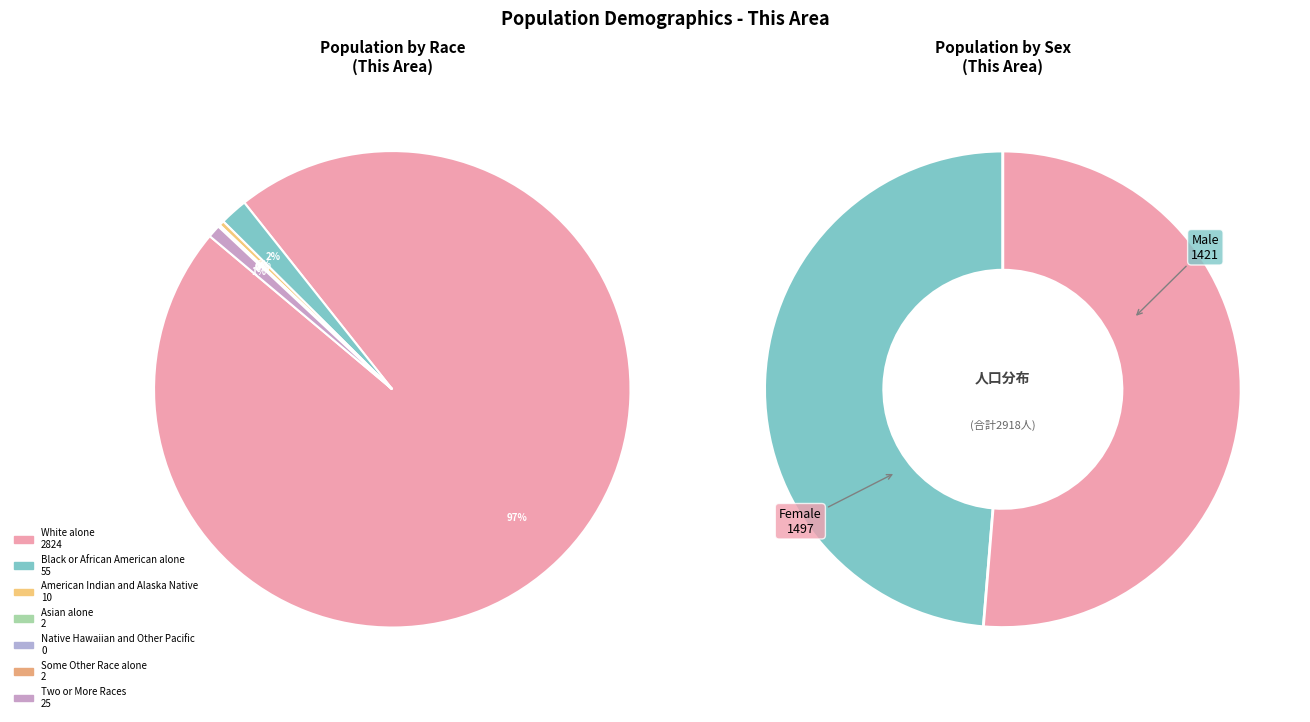

To the nearest percent, what is the difference between the largest and smallest slice percentages?

97%